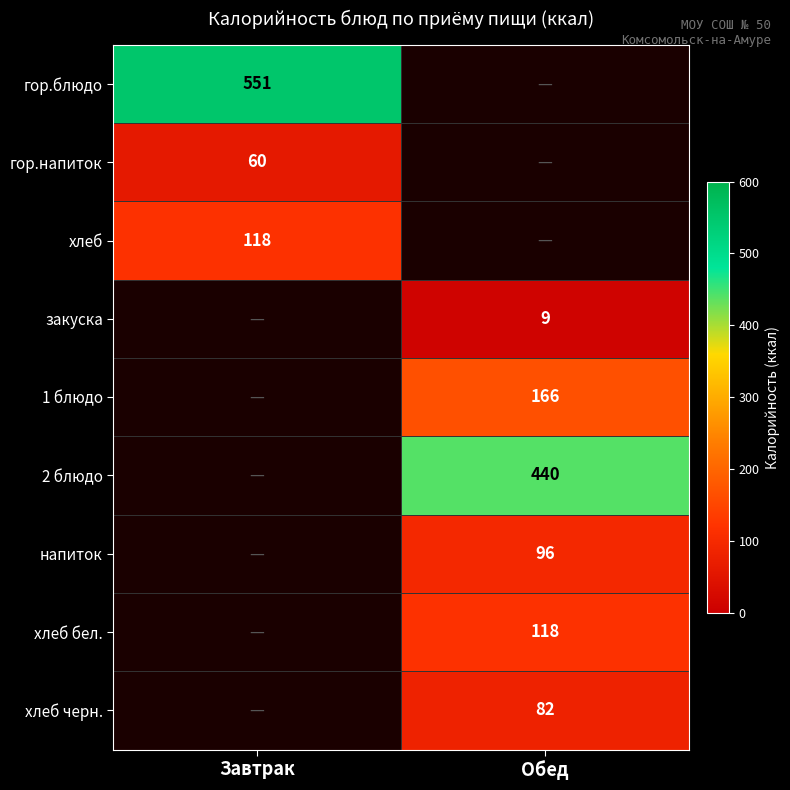

How many categories are shown in the chart?

2